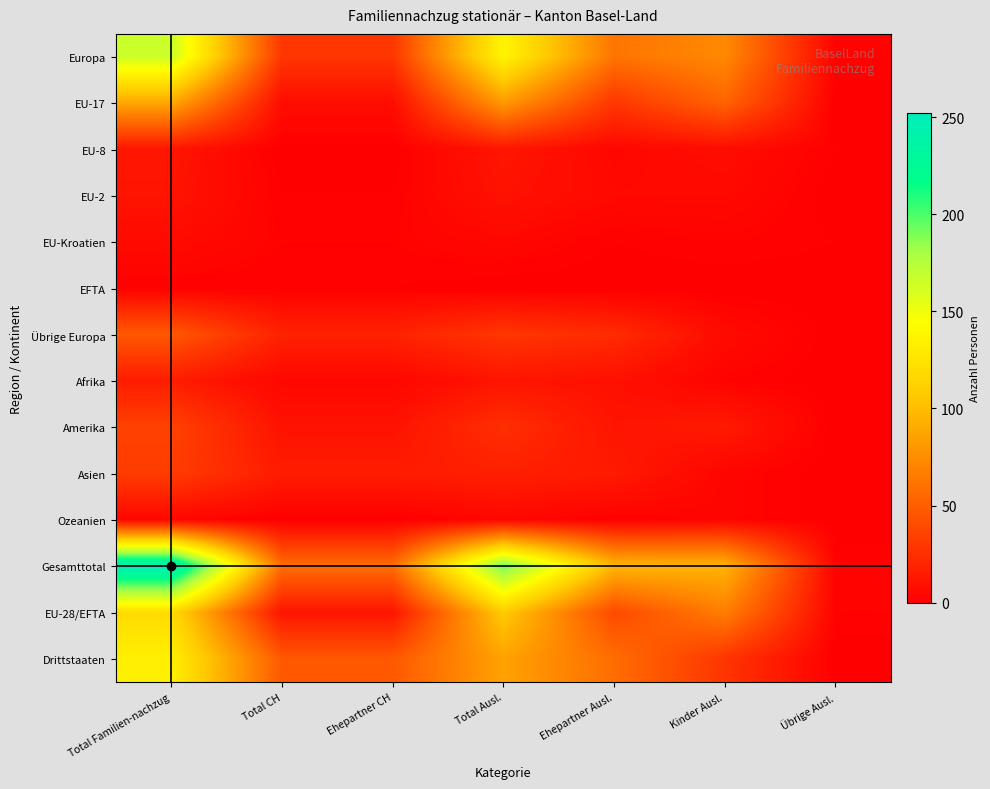

Reading right to left, transcribe all the data shown in this chart.

Europa: Übrige Ausl.=2	Kinder Ausl.=73	Ehepartner Ausl.=62	Total Ausl.=137	Ehepartner CH=29	Total CH=29	Total Familien-nachzug=166
EU-17: Übrige Ausl.=0	Kinder Ausl.=53	Ehepartner Ausl.=29	Total Ausl.=82	Ehepartner CH=7	Total CH=7	Total Familien-nachzug=89
EU-8: Übrige Ausl.=1	Kinder Ausl.=7	Ehepartner Ausl.=4	Total Ausl.=12	Ehepartner CH=0	Total CH=0	Total Familien-nachzug=12
EU-2: Übrige Ausl.=0	Kinder Ausl.=5	Ehepartner Ausl.=5	Total Ausl.=10	Ehepartner CH=1	Total CH=1	Total Familien-nachzug=11
EU-Kroatien: Übrige Ausl.=1	Kinder Ausl.=2	Ehepartner Ausl.=1	Total Ausl.=4	Ehepartner CH=2	Total CH=2	Total Familien-nachzug=6
EFTA: Übrige Ausl.=0	Kinder Ausl.=0	Ehepartner Ausl.=0	Total Ausl.=0	Ehepartner CH=1	Total CH=1	Total Familien-nachzug=1
Übrige Europa: Übrige Ausl.=0	Kinder Ausl.=6	Ehepartner Ausl.=23	Total Ausl.=29	Ehepartner CH=18	Total CH=18	Total Familien-nachzug=47
Afrika: Übrige Ausl.=0	Kinder Ausl.=2	Ehepartner Ausl.=9	Total Ausl.=11	Ehepartner CH=4	Total CH=4	Total Familien-nachzug=15
Amerika: Übrige Ausl.=0	Kinder Ausl.=14	Ehepartner Ausl.=11	Total Ausl.=25	Ehepartner CH=10	Total CH=10	Total Familien-nachzug=35
Asien: Übrige Ausl.=0	Kinder Ausl.=3	Ehepartner Ausl.=14	Total Ausl.=17	Ehepartner CH=15	Total CH=15	Total Familien-nachzug=32
Ozeanien: Übrige Ausl.=0	Kinder Ausl.=3	Ehepartner Ausl.=1	Total Ausl.=4	Ehepartner CH=0	Total CH=0	Total Familien-nachzug=4
Gesamttotal: Übrige Ausl.=2	Kinder Ausl.=95	Ehepartner Ausl.=97	Total Ausl.=194	Ehepartner CH=58	Total CH=58	Total Familien-nachzug=252
EU-28/EFTA: Übrige Ausl.=2	Kinder Ausl.=67	Ehepartner Ausl.=39	Total Ausl.=108	Ehepartner CH=11	Total CH=11	Total Familien-nachzug=119
Drittstaaten: Übrige Ausl.=0	Kinder Ausl.=28	Ehepartner Ausl.=58	Total Ausl.=86	Ehepartner CH=47	Total CH=47	Total Familien-nachzug=133